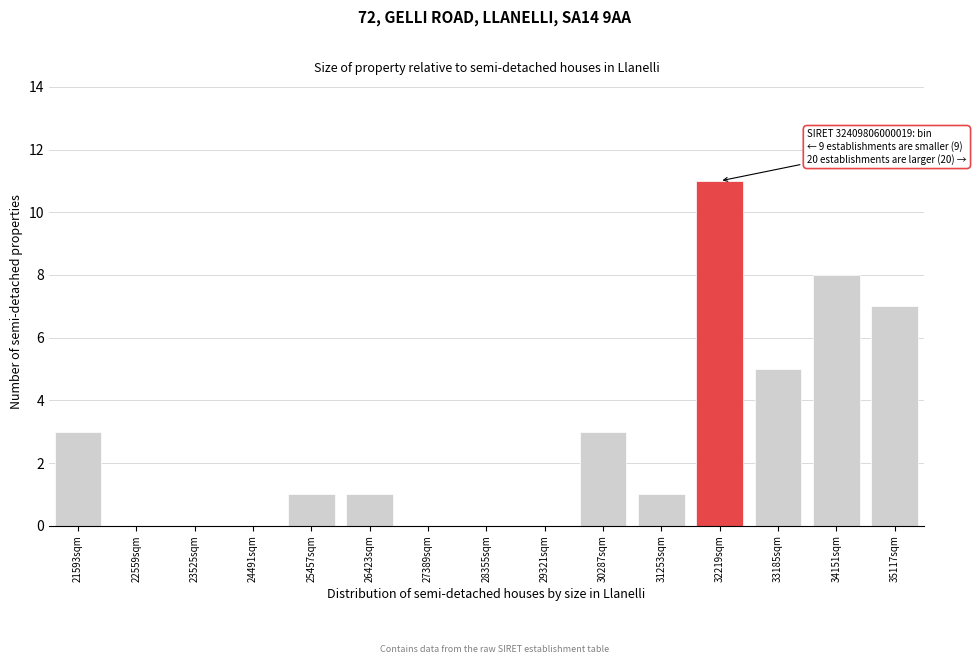

Reading right to left, what are all the values shown in this chart?

35117sqm=7	34151sqm=8	33185sqm=5	32219sqm=11	31253sqm=1	30287sqm=3	29321sqm=0	28355sqm=0	27389sqm=0	26423sqm=1	25457sqm=1	24491sqm=0	23525sqm=0	22559sqm=0	21593sqm=3